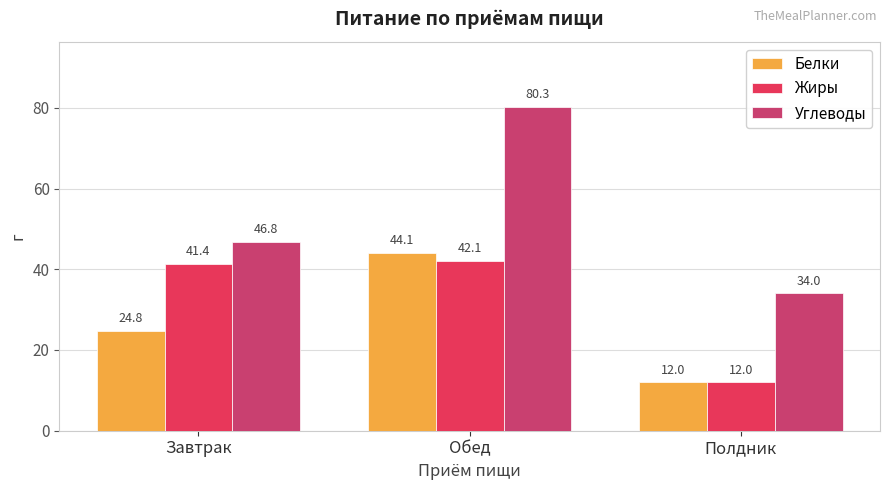

Is the value of Жиры at Обед greater than the value of Углеводы at Обед?

No